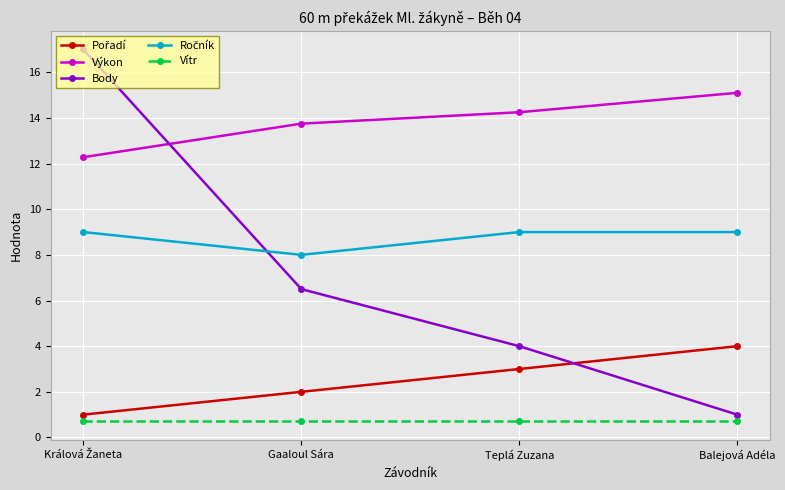

True or false: Body has more than 0 points higher than both neighbors.

False